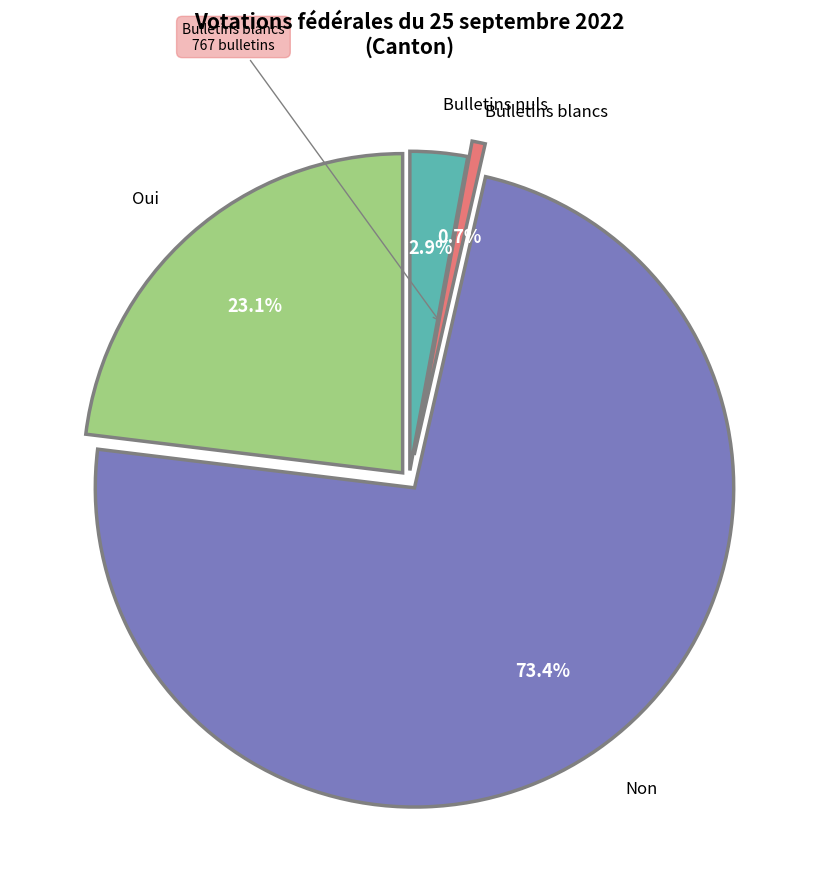

To the nearest percent, what portion does Non represent?

73%